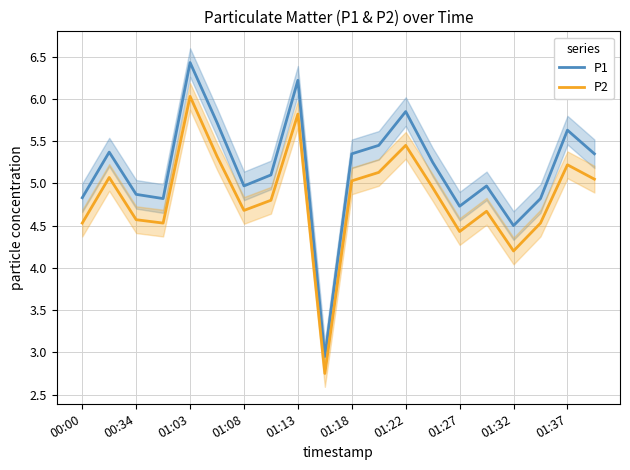

True or false: P2 and P1 cross at least once.

False